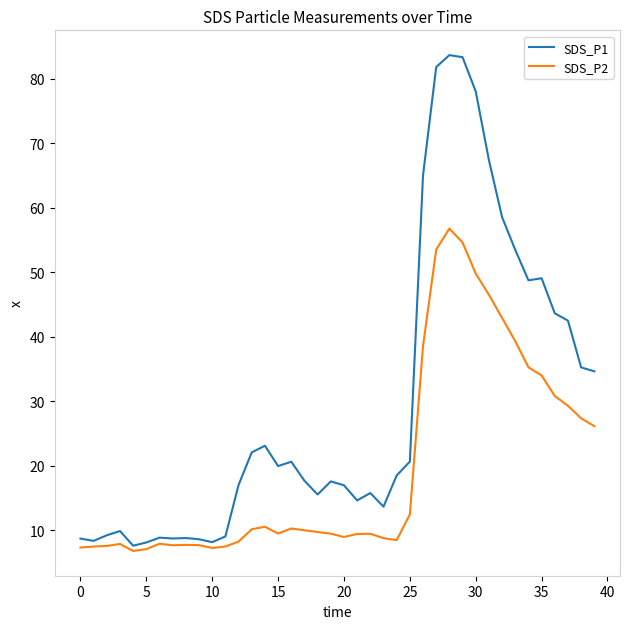

Which series has the largest total across all categories?

SDS_P1